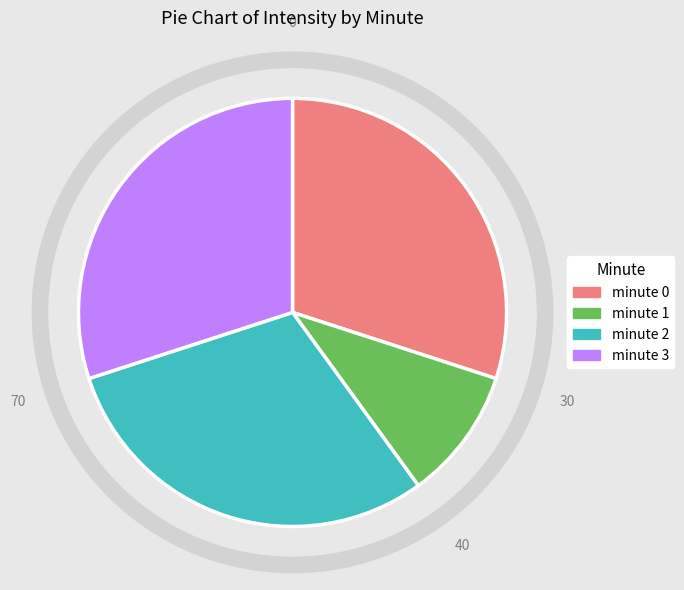

What is the ratio of the value at minute 0 to the value at minute 1?

3.0